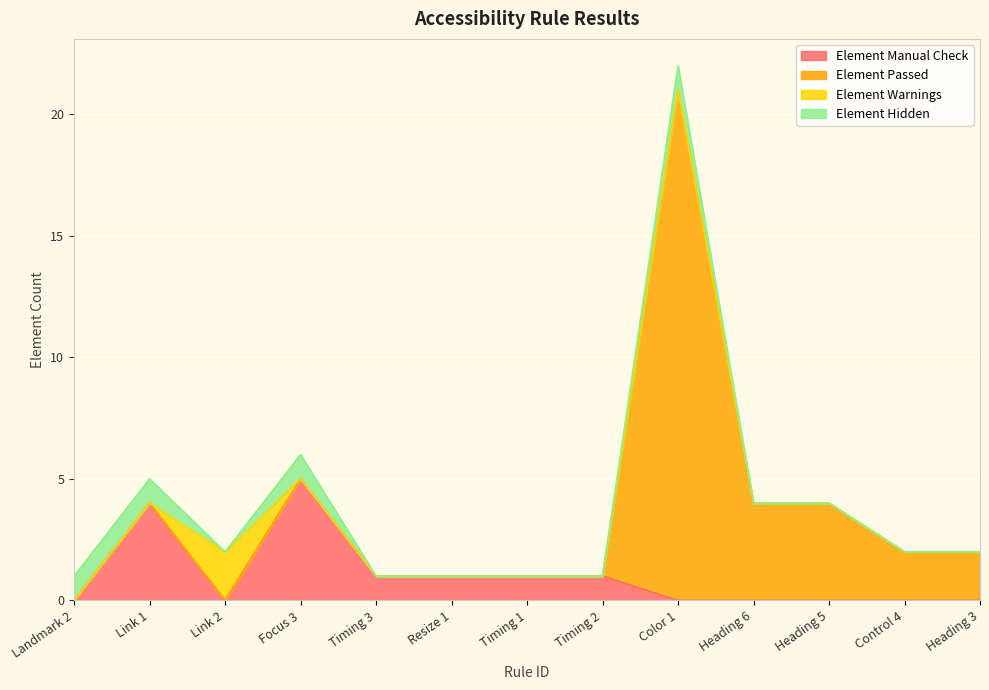

What are all the series names shown in the legend?

Element Manual Check, Element Passed, Element Warnings, Element Hidden